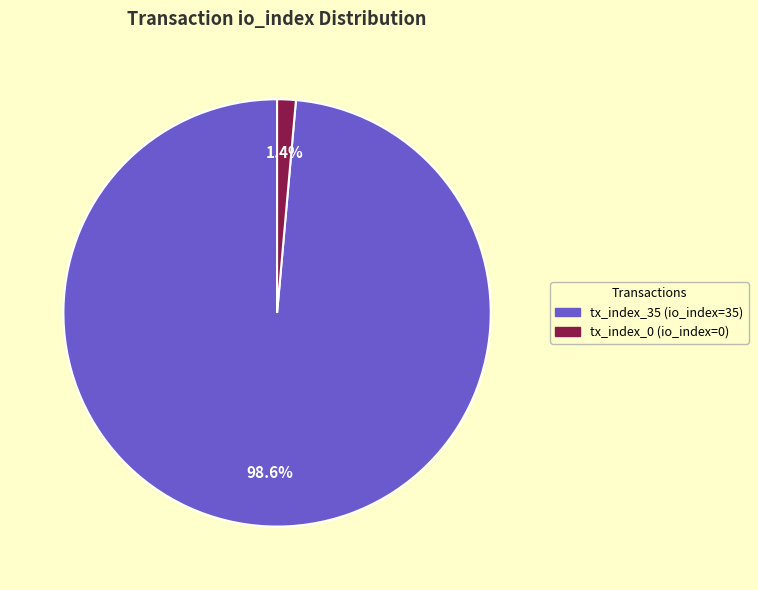

Rank the categories by value from lowest to highest.

tx_index_0, tx_index_35